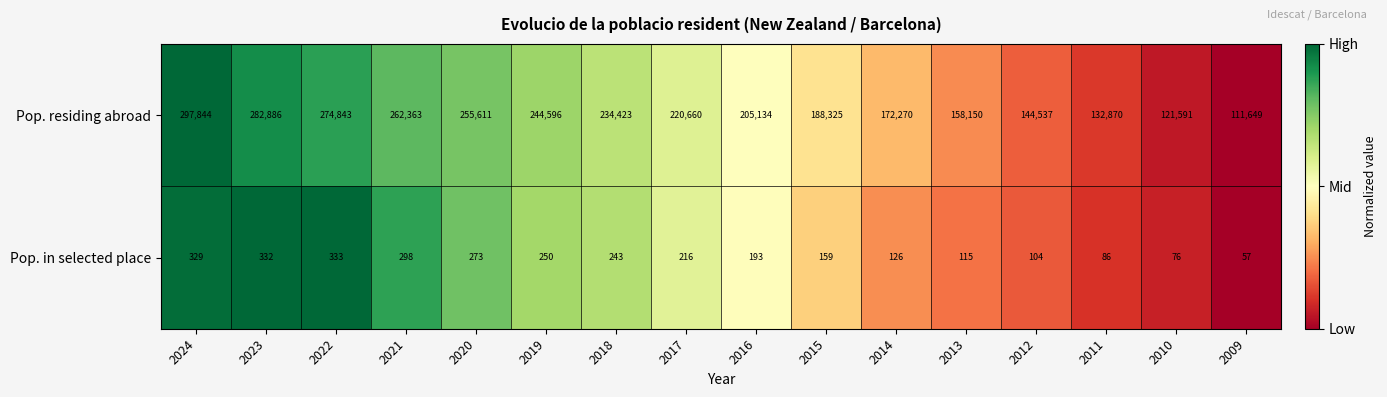

Between 2021 and 2019, which series saw the biggest shift?

Pop. residing abroad